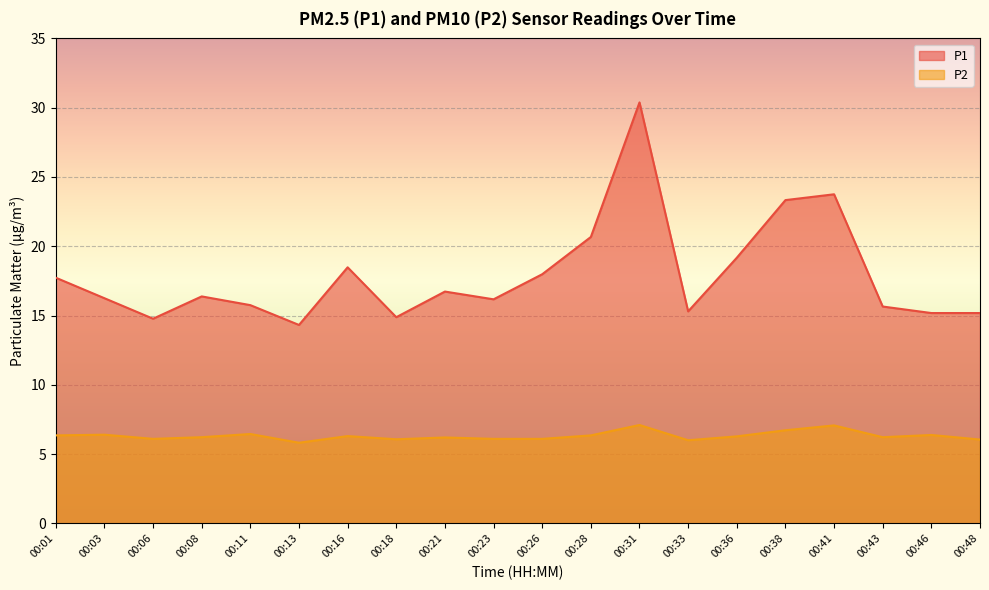

Rank the series by their maximum value, from lowest to highest.

P2, P1